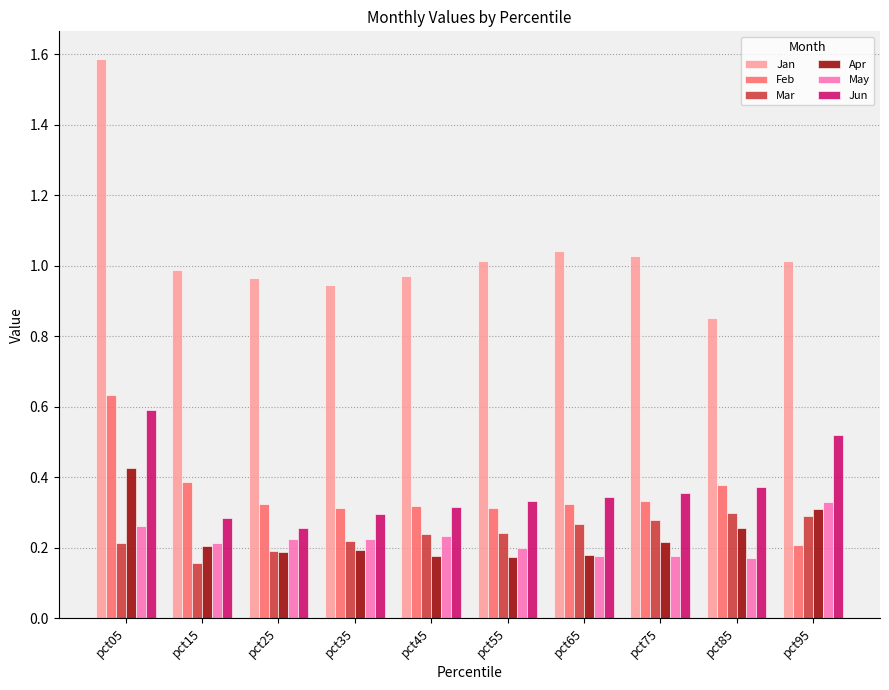

The value of Apr at pct15 is 0.3. True or false?

False